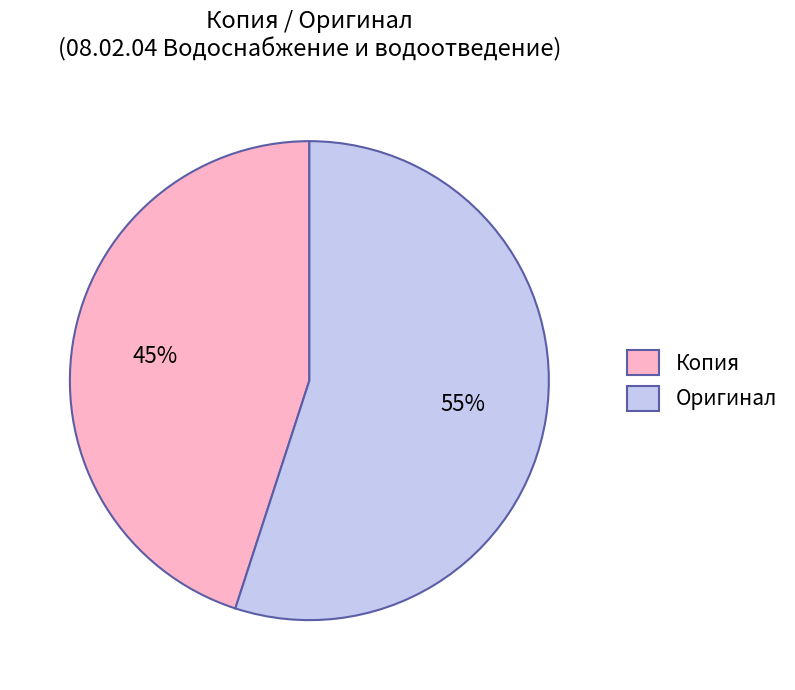

Between Копия and Оригинал, which is larger?

Оригинал